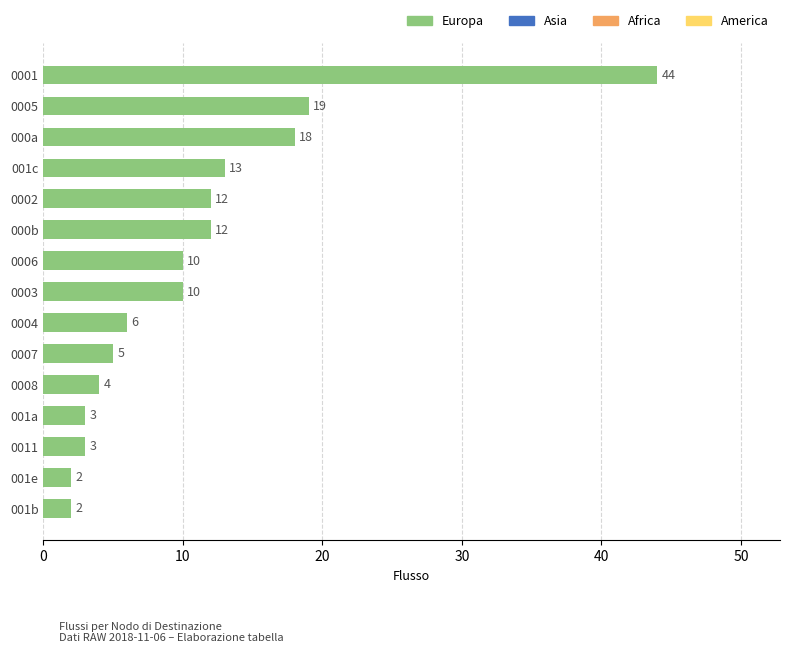

True or false: the data shows 12 at 000b.

True